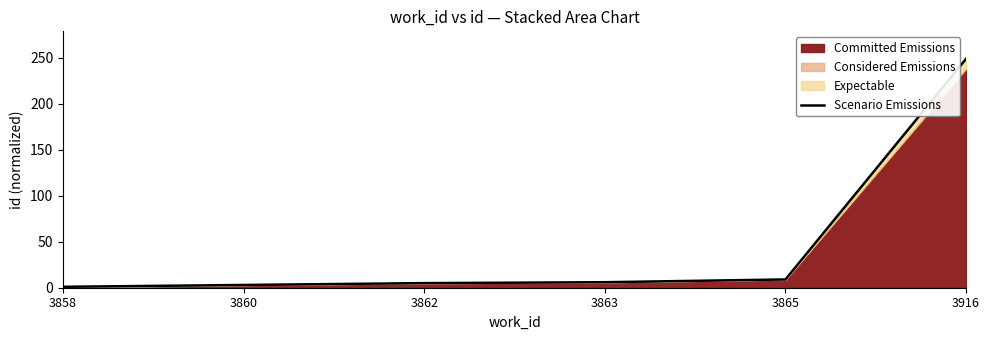

True or false: there are more than 1 points higher than both neighbors.

False